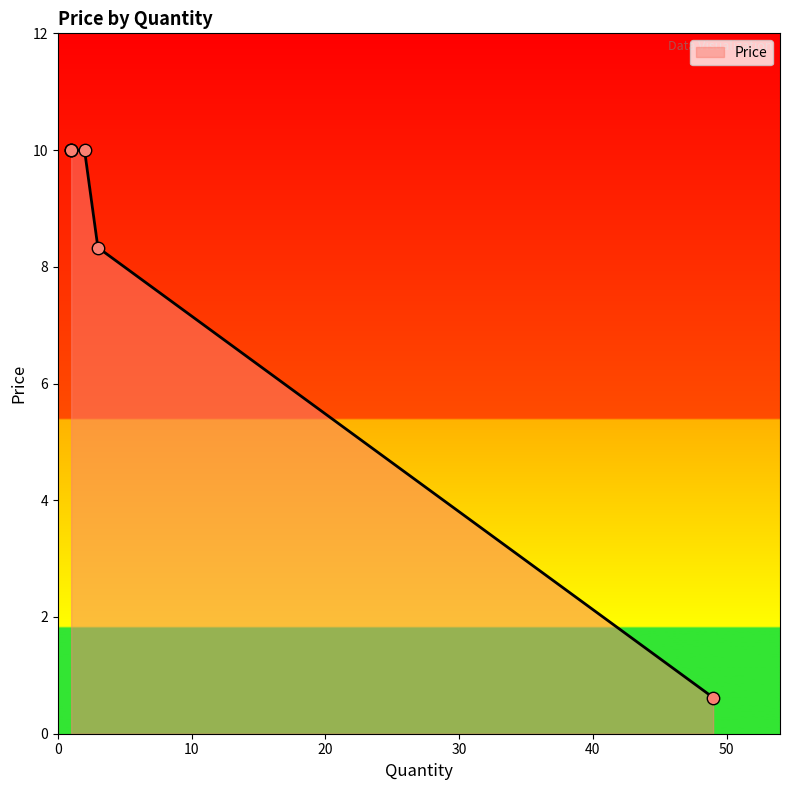

Between 6 and 1, which is larger?

1